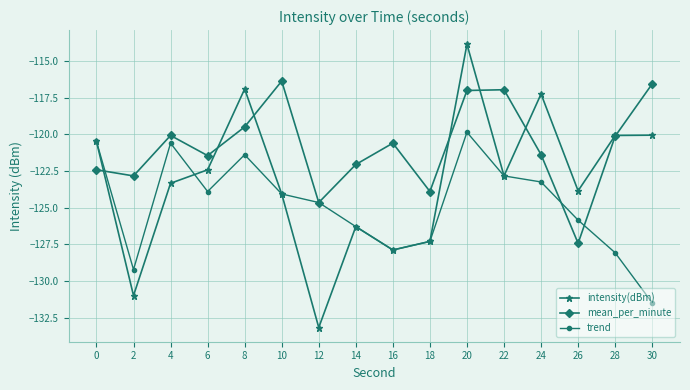

What is the approximate value of intensity(dBm) at 12?

-133.2